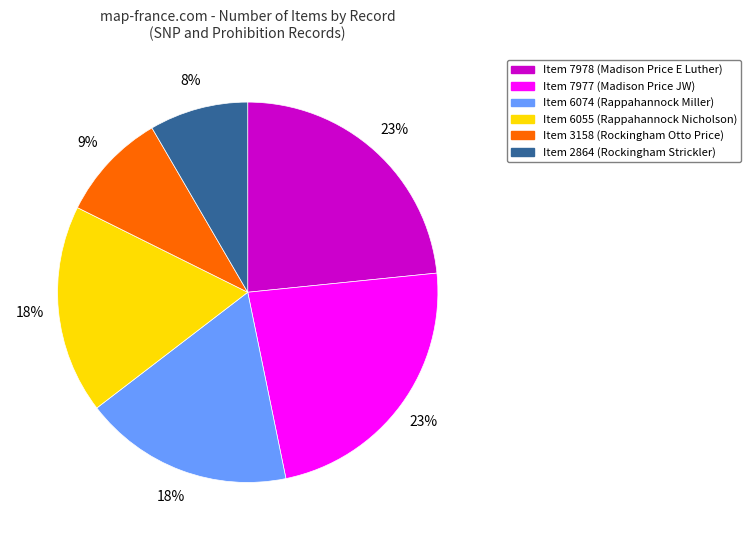

Which has a higher value, Item 3158 (Rockingham Otto Price) or Item 6055 (Rappahannock Nicholson)?

Item 6055 (Rappahannock Nicholson)